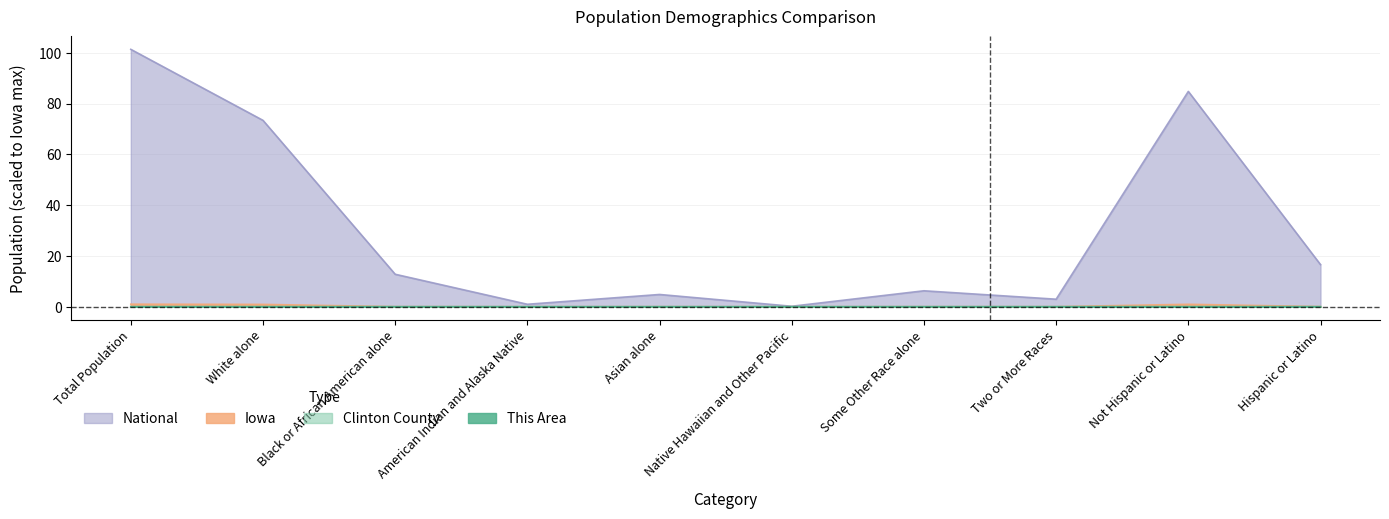

What is the label of the 8th point from the left?

Two or More Races